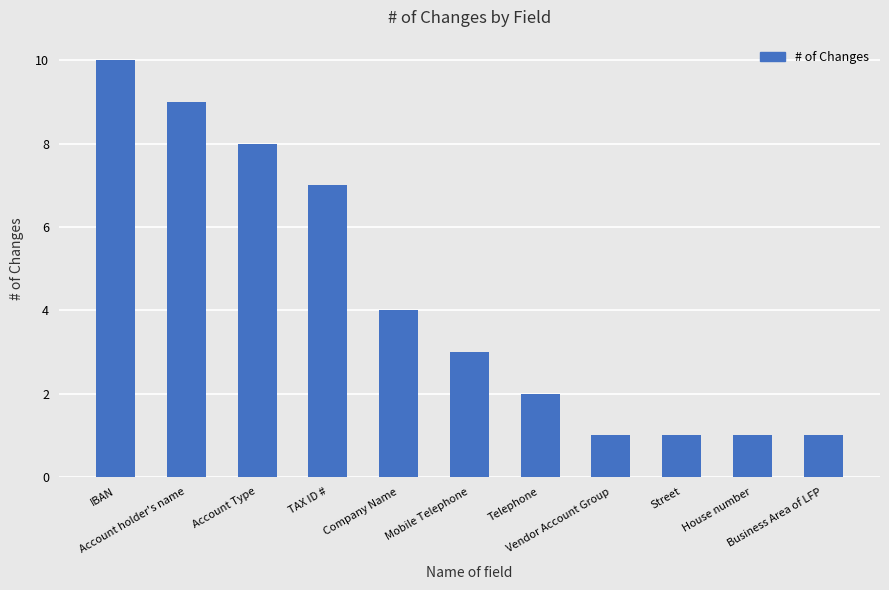

What is the value of the 6th bar from the left?

3